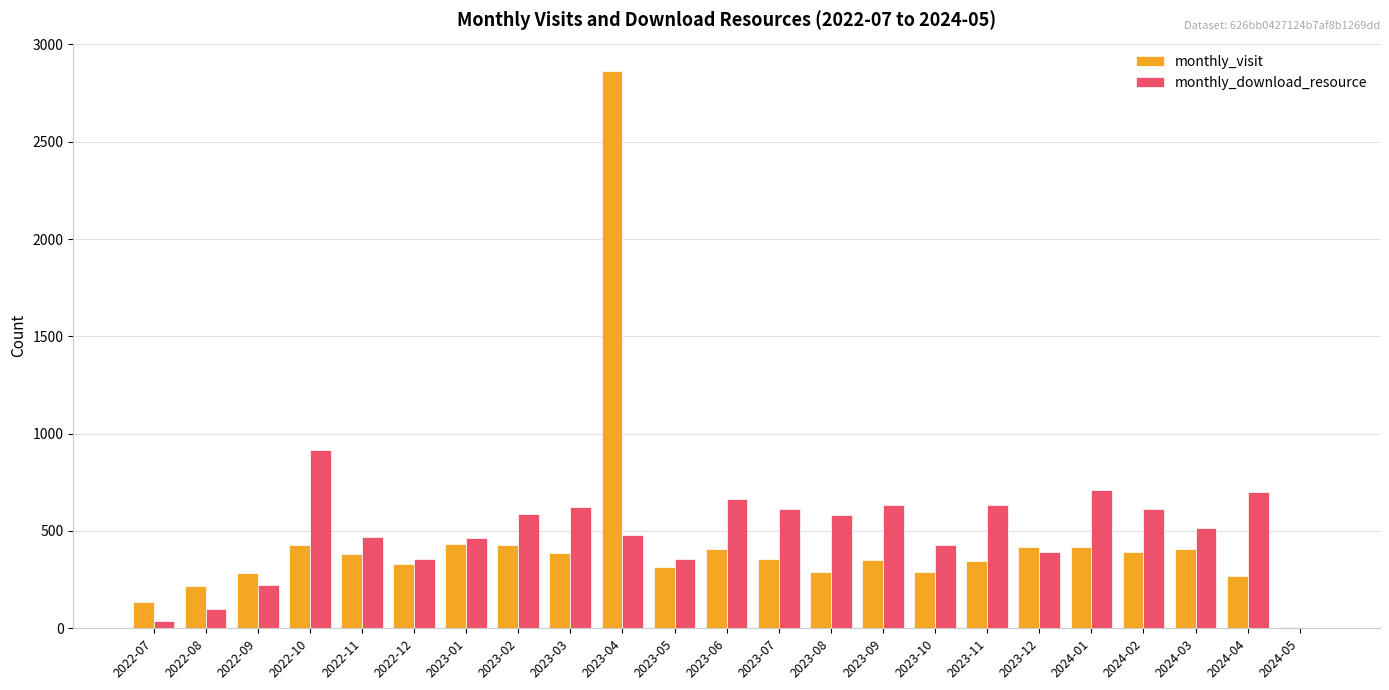

Is the value of monthly_download_resource at 2023-11 greater than the value of monthly_visit at 2023-09?

Yes